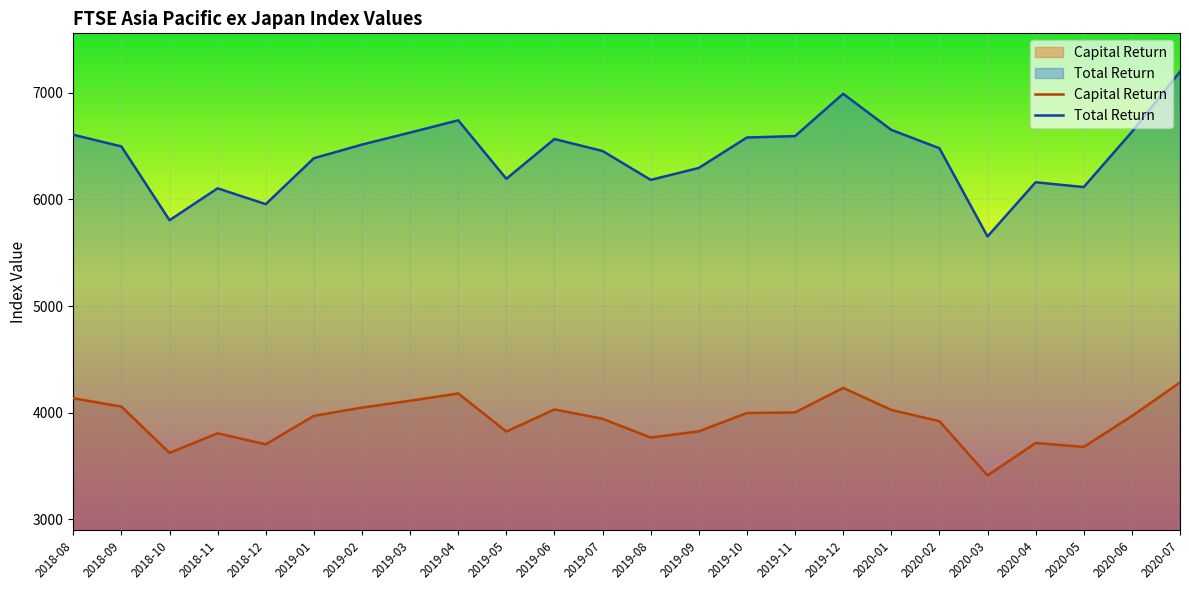

How many lines are shown in the chart?

2